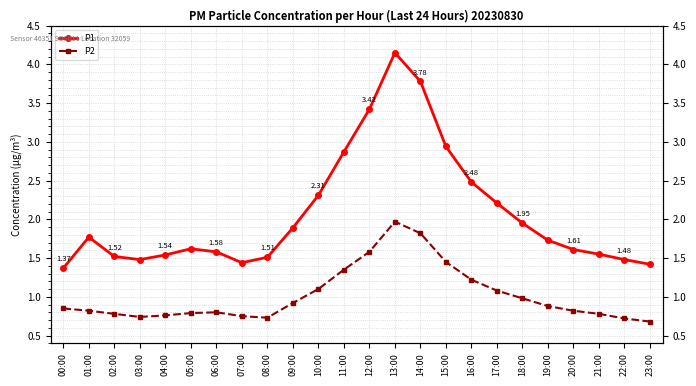

What is the total value across all series at 00:00?

2.2